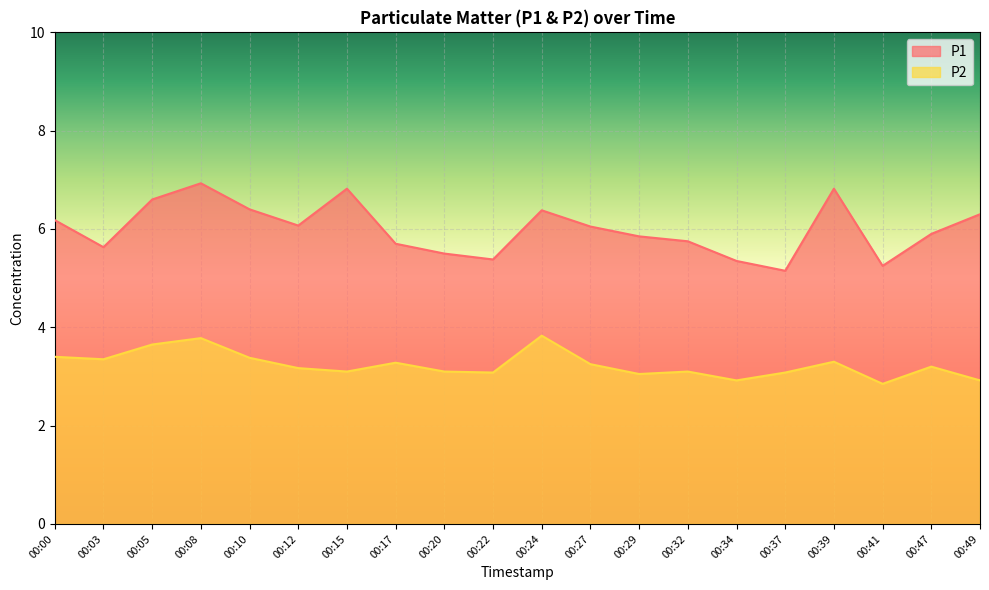

What is the minimum value shown in the chart?

2.9